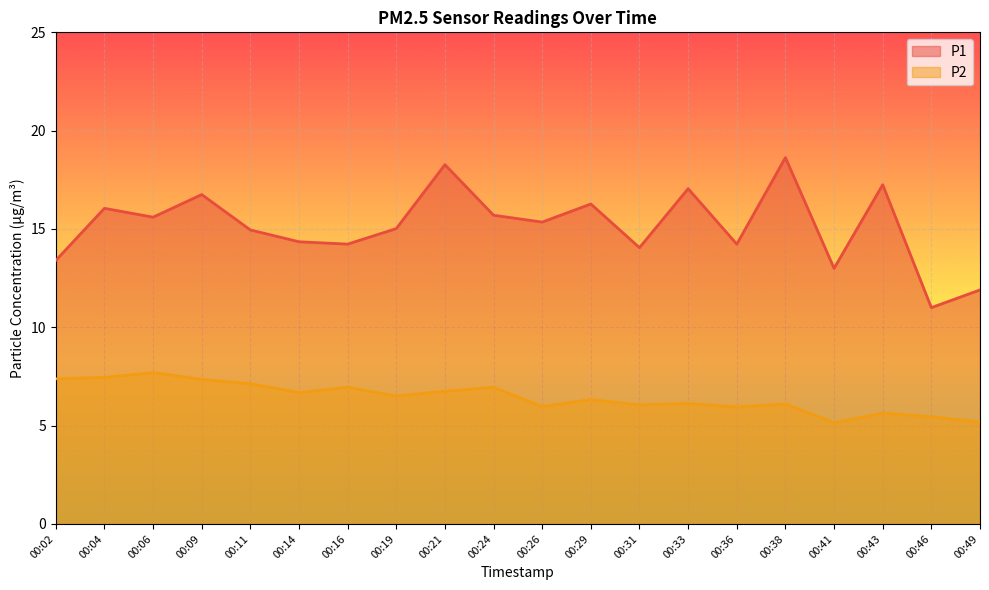

True or false: P2 has more than 0 interior local peaks.

True